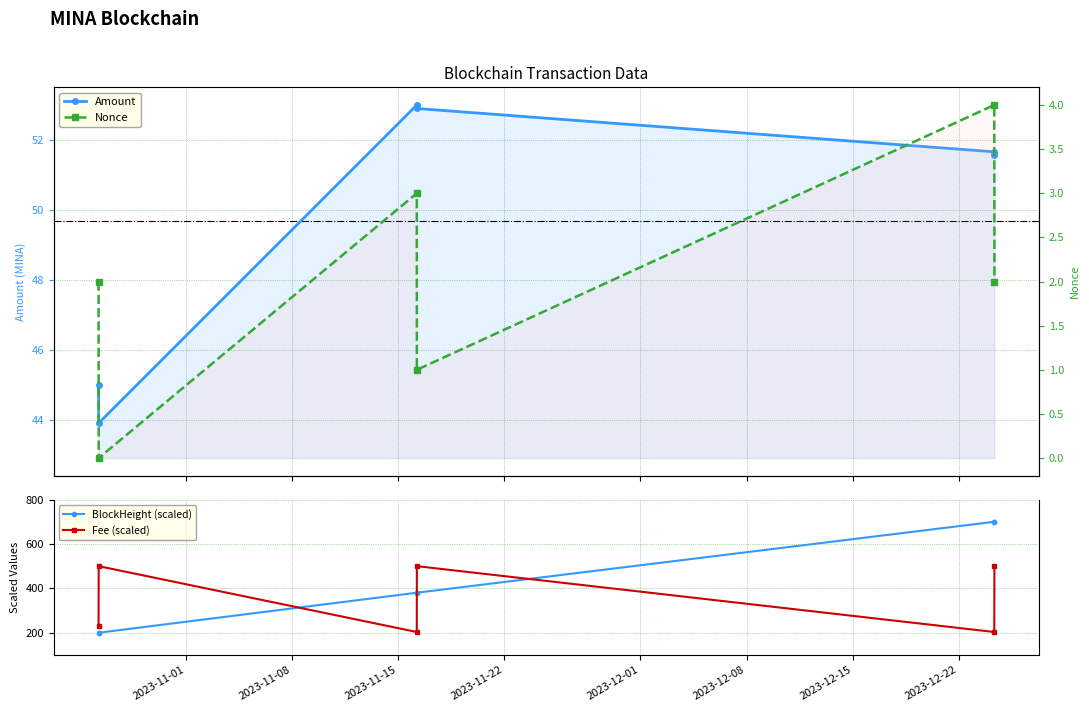

How many interior local peaks does the Fee (scaled) series have?

2